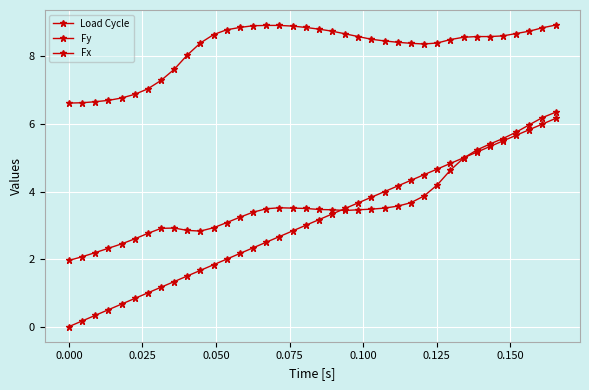

How many values in the Fx series exceed 8?

29